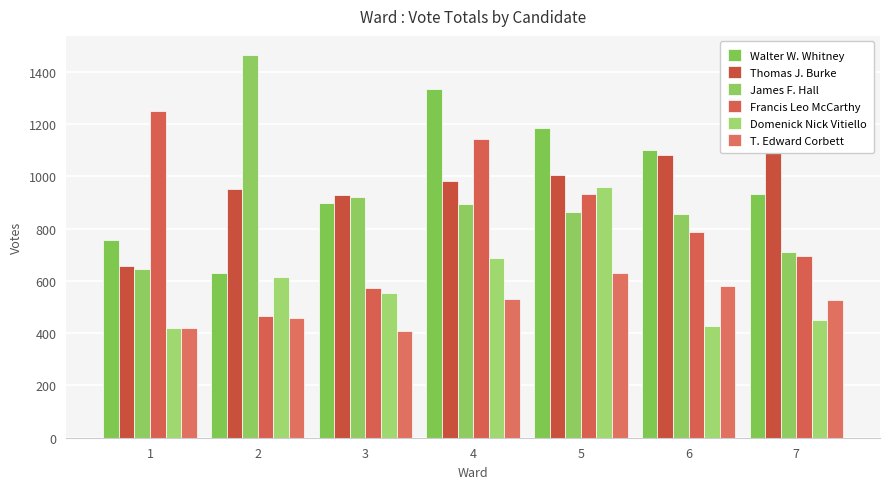

Read the Thomas J. Burke value at 1, to the nearest 5.

660